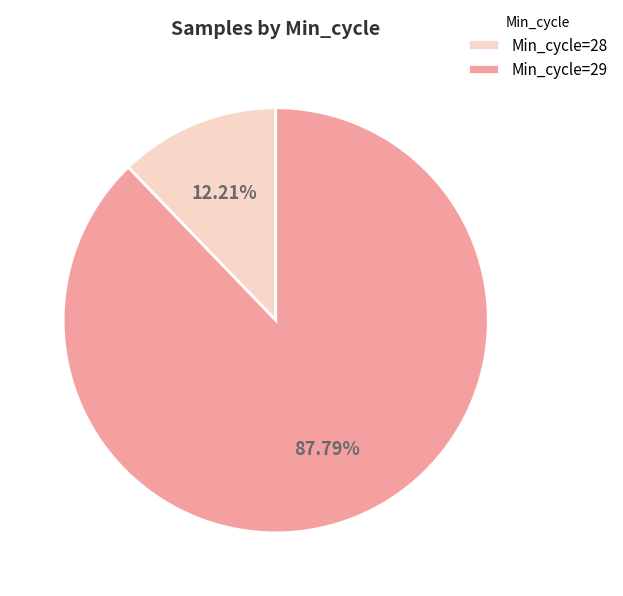

Rank the categories by value from lowest to highest.

Min_cycle=28, Min_cycle=29